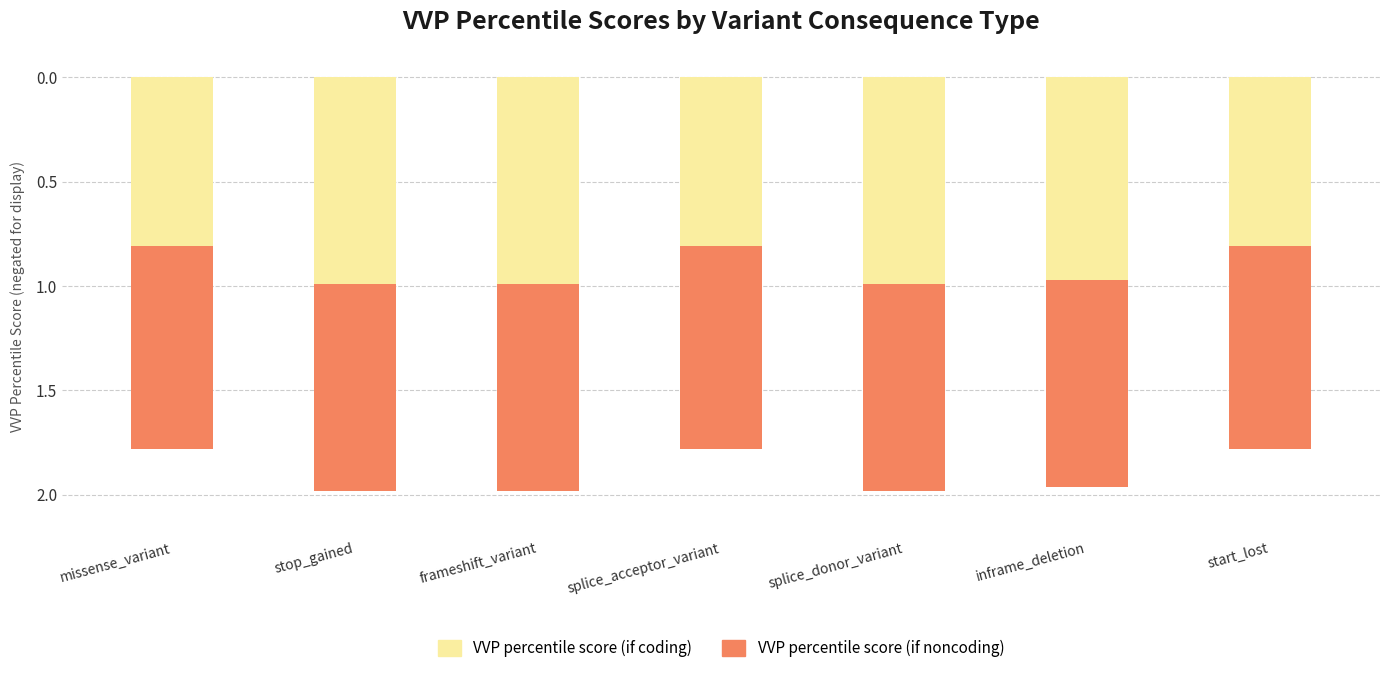

The value of VVP percentile score (if noncoding) at missense_variant is -0.6. True or false?

False